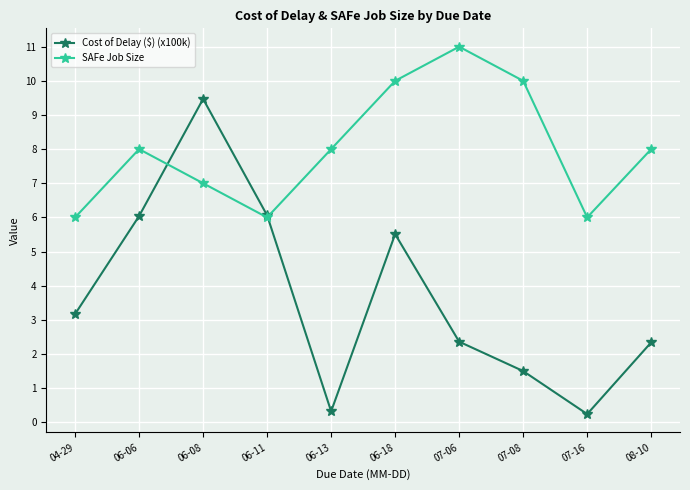

The value of Cost of Delay ($) (x100k) at 08-10 is 0.5. True or false?

False